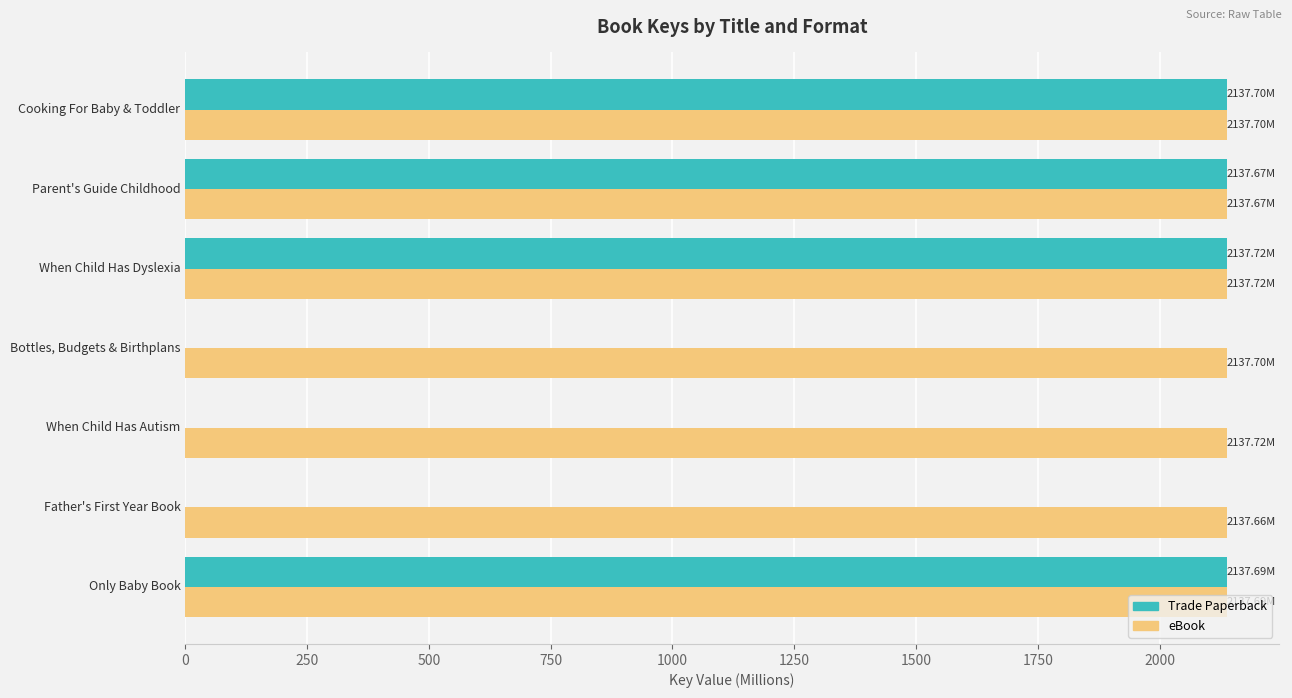

How many values in the Trade Paperback series exceed 2137?

4